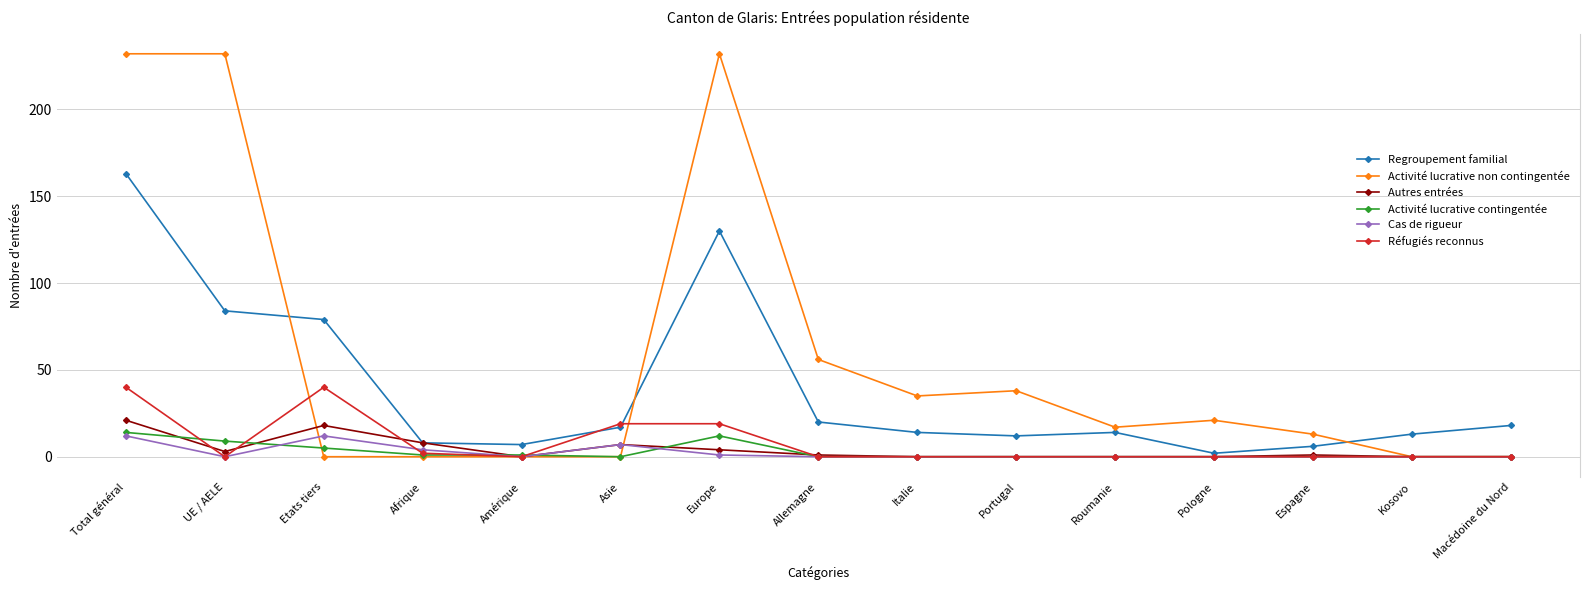

Where do Activité lucrative non contingentée and Réfugiés reconnus first cross each other?

UE / AELE and Etats tiers